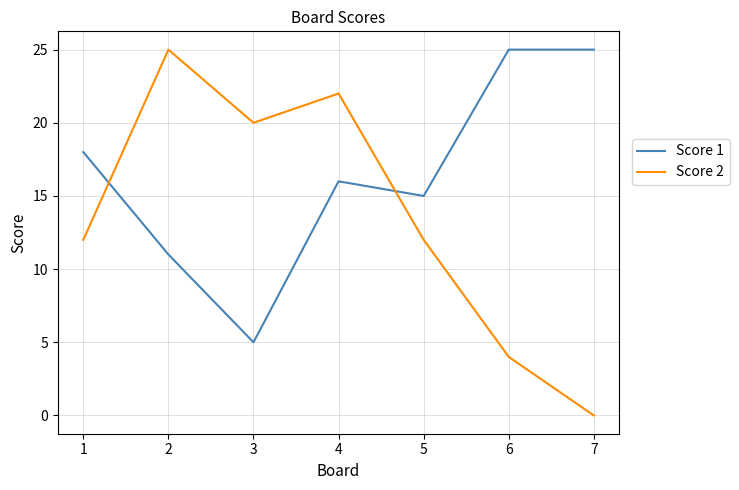

True or false: Score 2 has a value of 10 at 4.

False